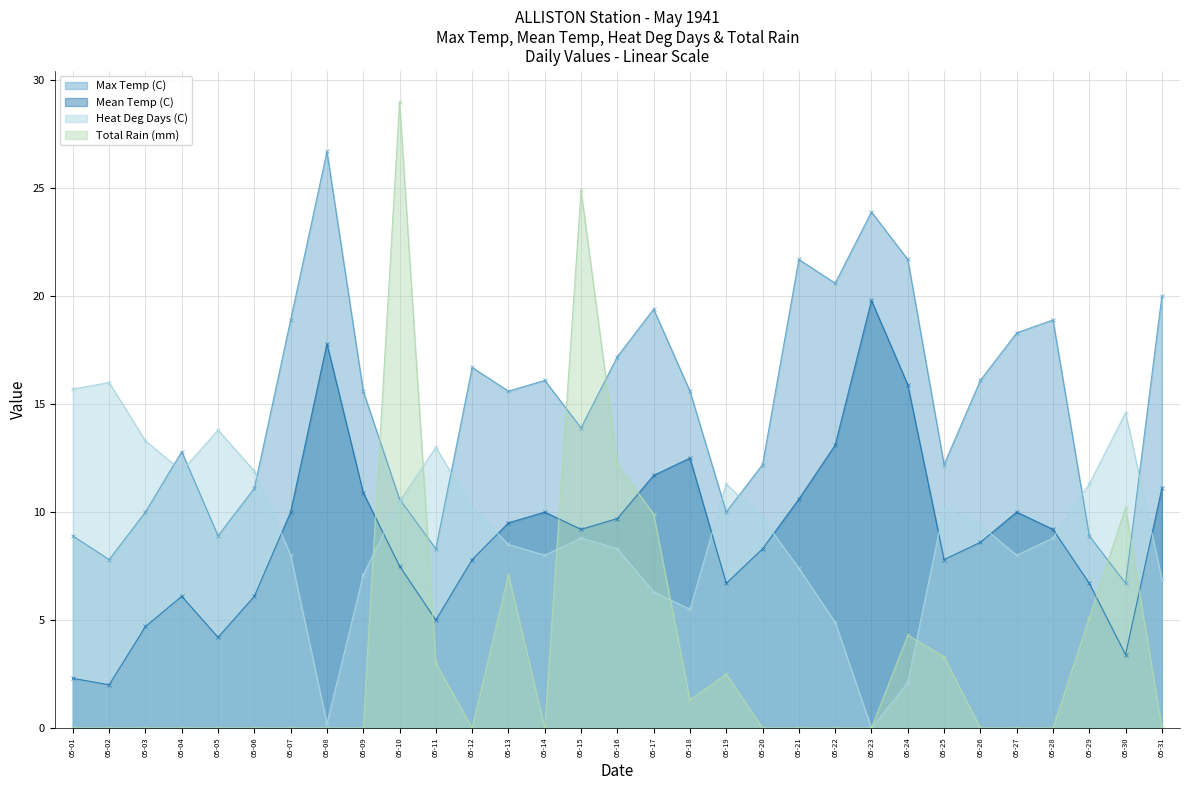

Reading left to right, list all the values displayed in this chart.

Max Temp (C): 05-01=8.9	05-02=7.8	05-03=10.0	05-04=12.8	05-05=8.9	05-06=11.1	05-07=18.9	05-08=26.7	05-09=15.6	05-10=10.6	05-11=8.3	05-12=16.7	05-13=15.6	05-14=16.1	05-15=13.9	05-16=17.2	05-17=19.4	05-18=15.6	05-19=10.0	05-20=12.2	05-21=21.7	05-22=20.6	05-23=23.9	05-24=21.7	05-25=12.2	05-26=16.1	05-27=18.3	05-28=18.9	05-29=8.9	05-30=6.7	05-31=20.0
Mean Temp (C): 05-01=2.3	05-02=2.0	05-03=4.7	05-04=6.1	05-05=4.2	05-06=6.1	05-07=10.0	05-08=17.8	05-09=10.9	05-10=7.5	05-11=5.0	05-12=7.8	05-13=9.5	05-14=10.0	05-15=9.2	05-16=9.7	05-17=11.7	05-18=12.5	05-19=6.7	05-20=8.3	05-21=10.6	05-22=13.1	05-23=19.8	05-24=15.9	05-25=7.8	05-26=8.6	05-27=10.0	05-28=9.2	05-29=6.7	05-30=3.4	05-31=11.1
Heat Deg Days (C): 05-01=15.7	05-02=16.0	05-03=13.3	05-04=11.9	05-05=13.8	05-06=11.9	05-07=8.0	05-08=0.2	05-09=7.1	05-10=10.5	05-11=13.0	05-12=10.2	05-13=8.5	05-14=8.0	05-15=8.8	05-16=8.3	05-17=6.3	05-18=5.5	05-19=11.3	05-20=9.7	05-21=7.4	05-22=4.9	05-23=0.0	05-24=2.1	05-25=10.2	05-26=9.4	05-27=8.0	05-28=8.8	05-29=11.3	05-30=14.6	05-31=6.9
Total Rain (mm): 05-01=0.0	05-02=0.0	05-03=0.0	05-04=0.0	05-05=0.0	05-06=0.0	05-07=0.0	05-08=0.0	05-09=0.0	05-10=29.0	05-11=3.0	05-12=0.0	05-13=7.1	05-14=0.0	05-15=24.9	05-16=12.2	05-17=9.9	05-18=1.3	05-19=2.5	05-20=0.0	05-21=0.0	05-22=0.0	05-23=0.0	05-24=4.3	05-25=3.3	05-26=0.0	05-27=0.0	05-28=0.0	05-29=5.1	05-30=10.2	05-31=0.0